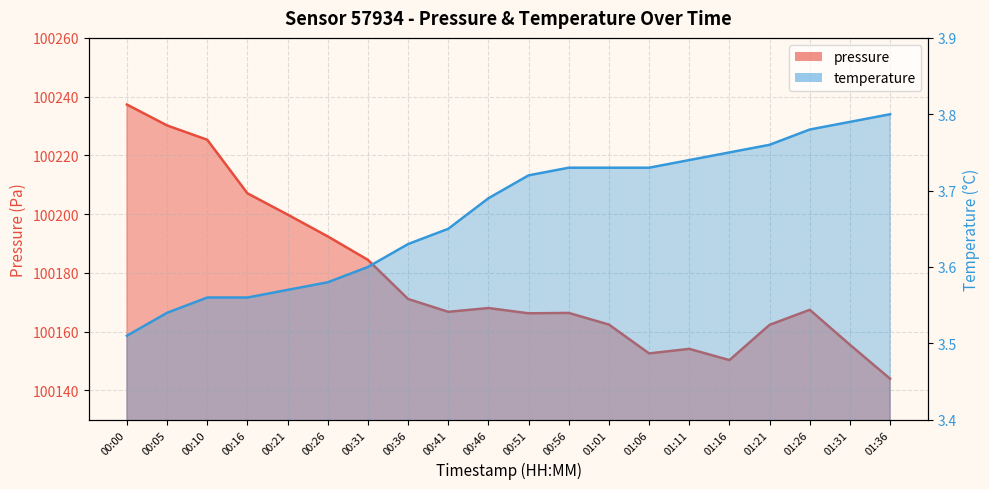

True or false: pressure and temperature intersect in this chart.

False